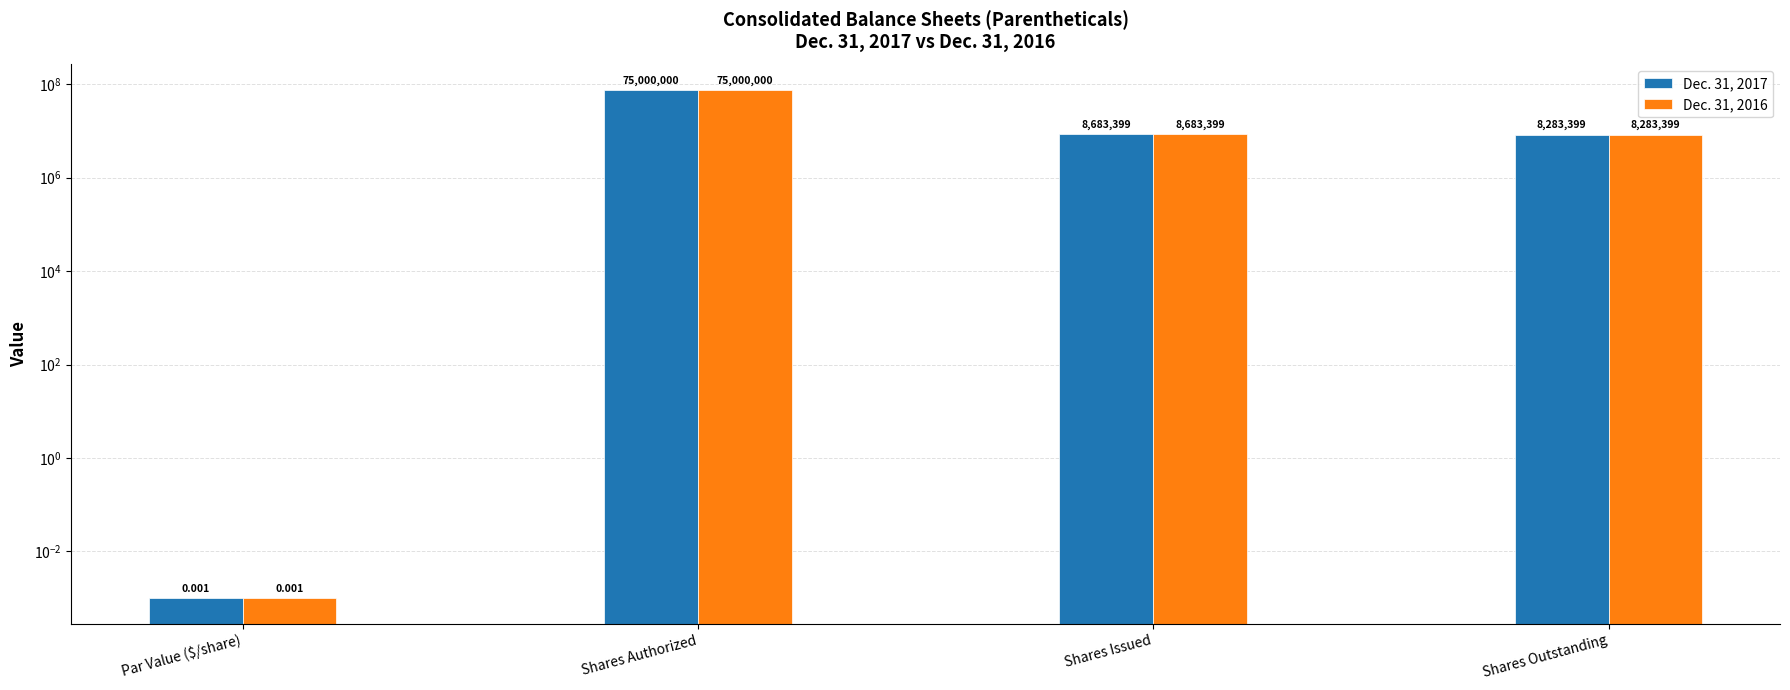

Where is Dec. 31, 2017 nearest to the value 37500000?

Shares Issued